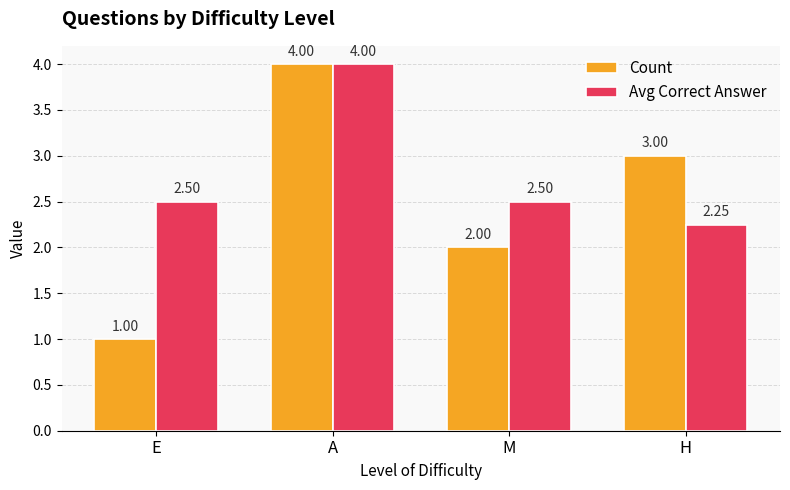

At which label does Count reach its peak?

A